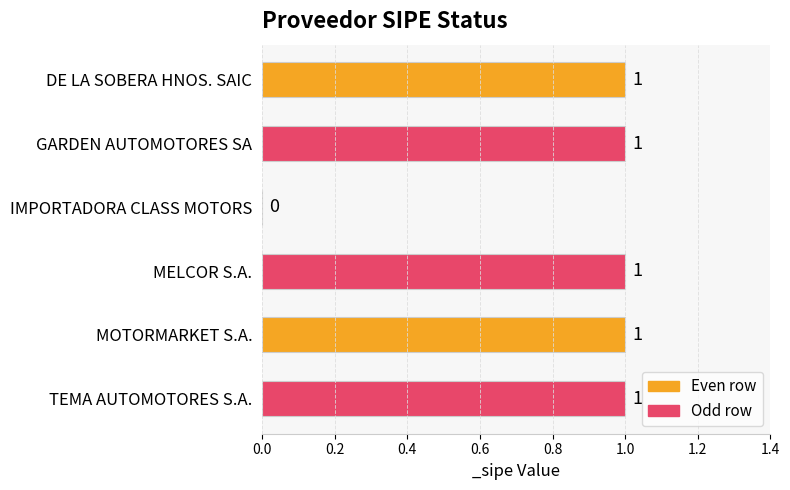

What is the ratio of the value at TEMA AUTOMOTORES S.A. to the value at MELCOR S.A.?

1.0